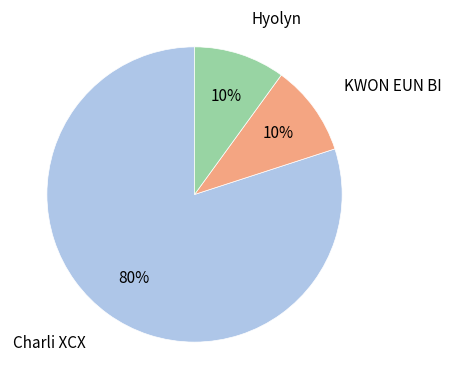

Count the number of slices in the pie.

3